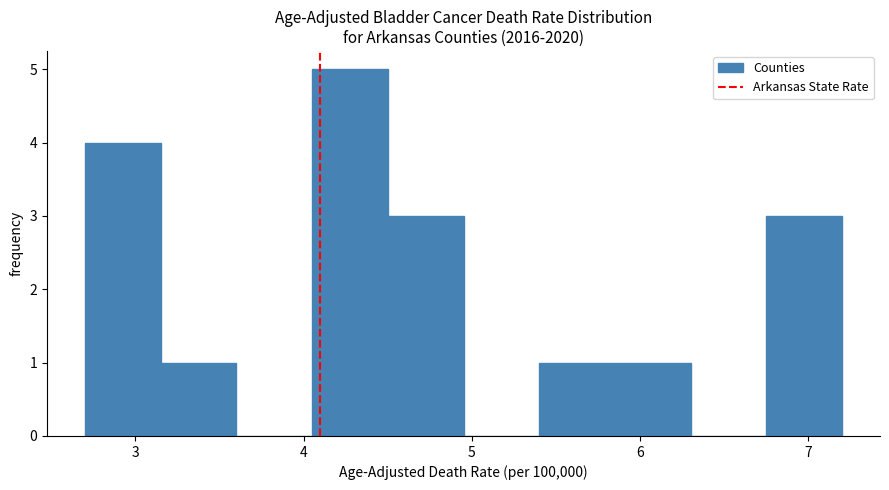

Which range on the x-axis has the tallest bar?

4.05 to 4.50